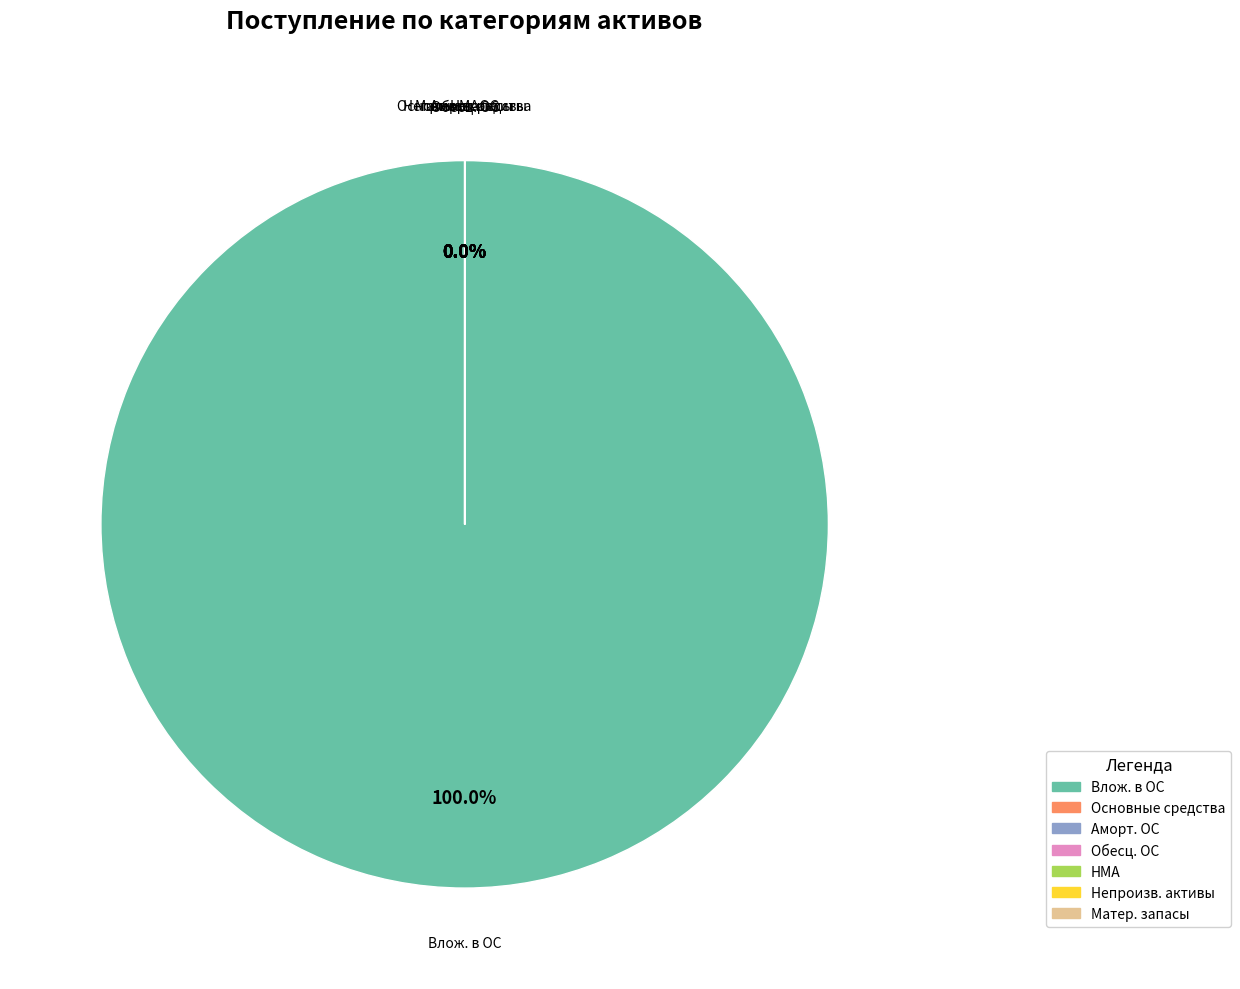

To the nearest percent, what portion does 1.4. Вложения в основные средства, всего represent?

100%